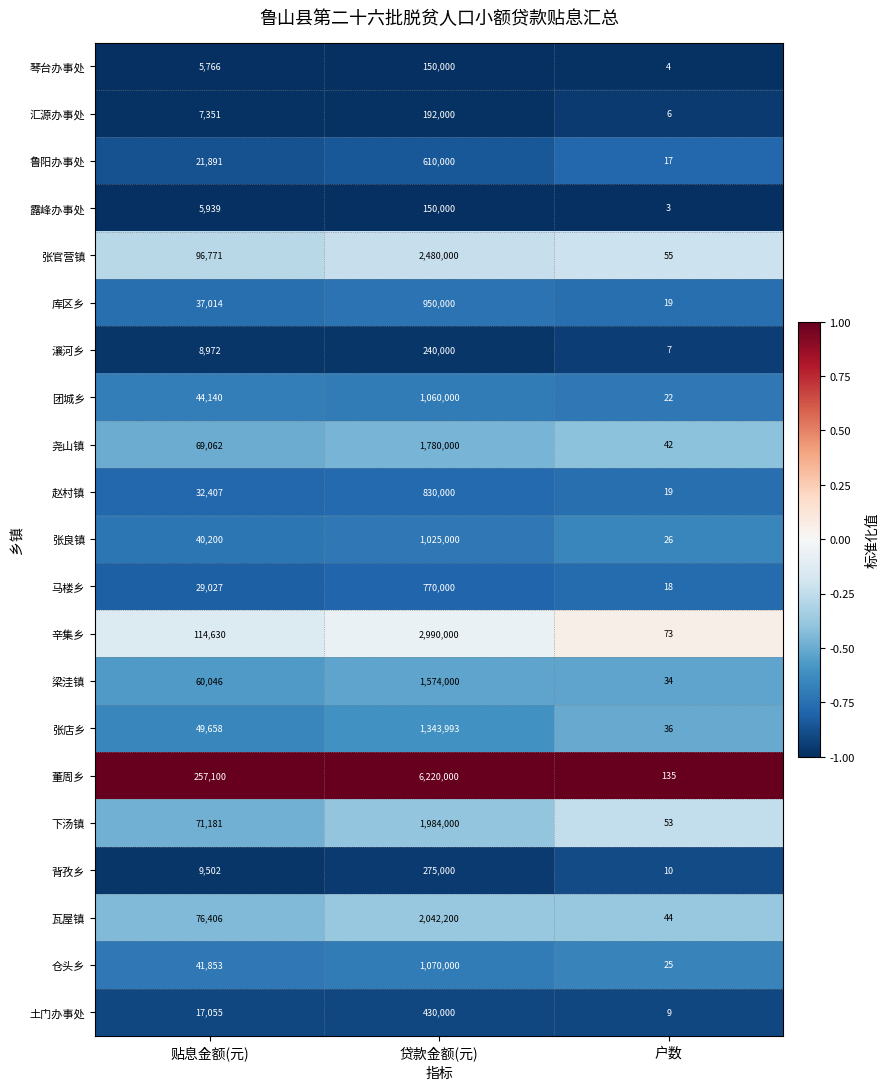

Where is 团城乡 nearest to the value 530011?

贴息金额(元)